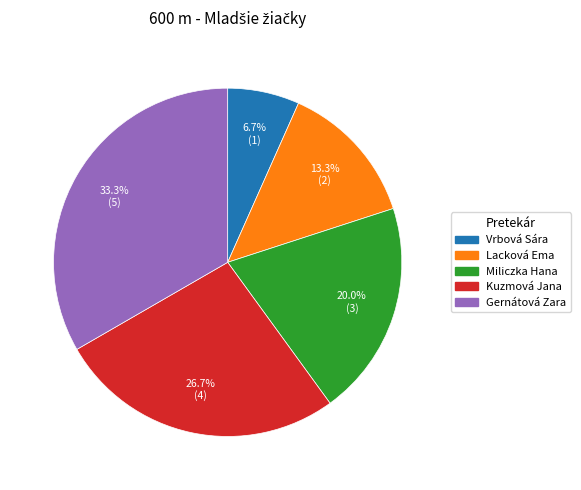

Rank the categories by value from lowest to highest.

Vrbová Sára, Lacková Ema, Miliczka Hana, Kuzmová Jana, Gernátová Zara